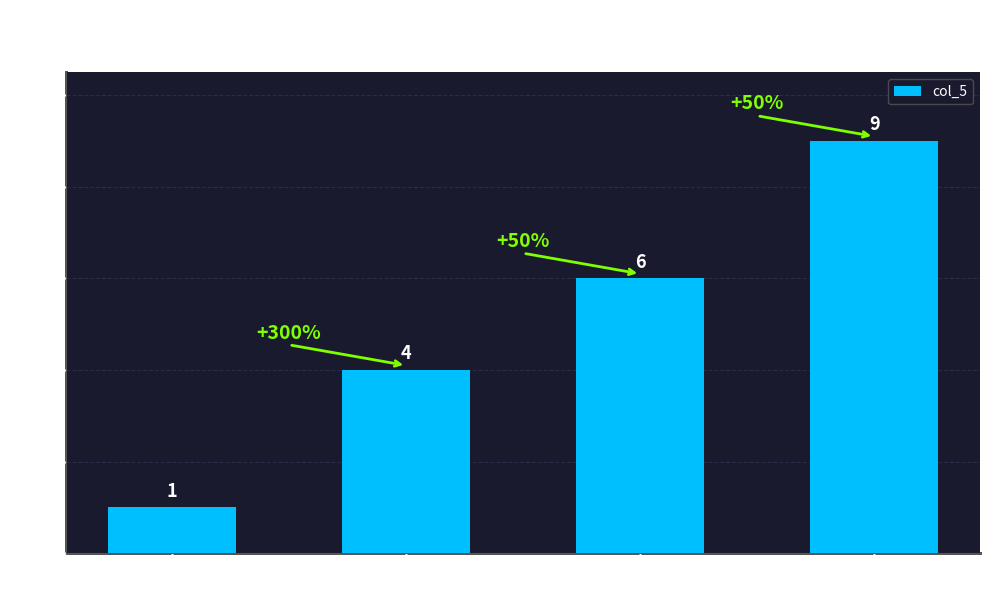

Rank the categories by value from lowest to highest.

col_1=3, col_1=9, col_1=2, col_1=5